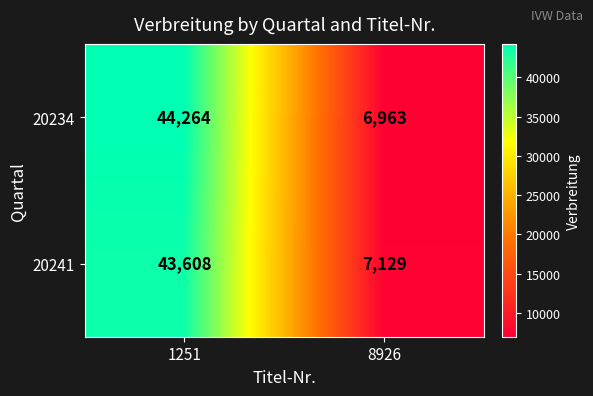

Is it true that 20241 equals 43608 at 1251?

True